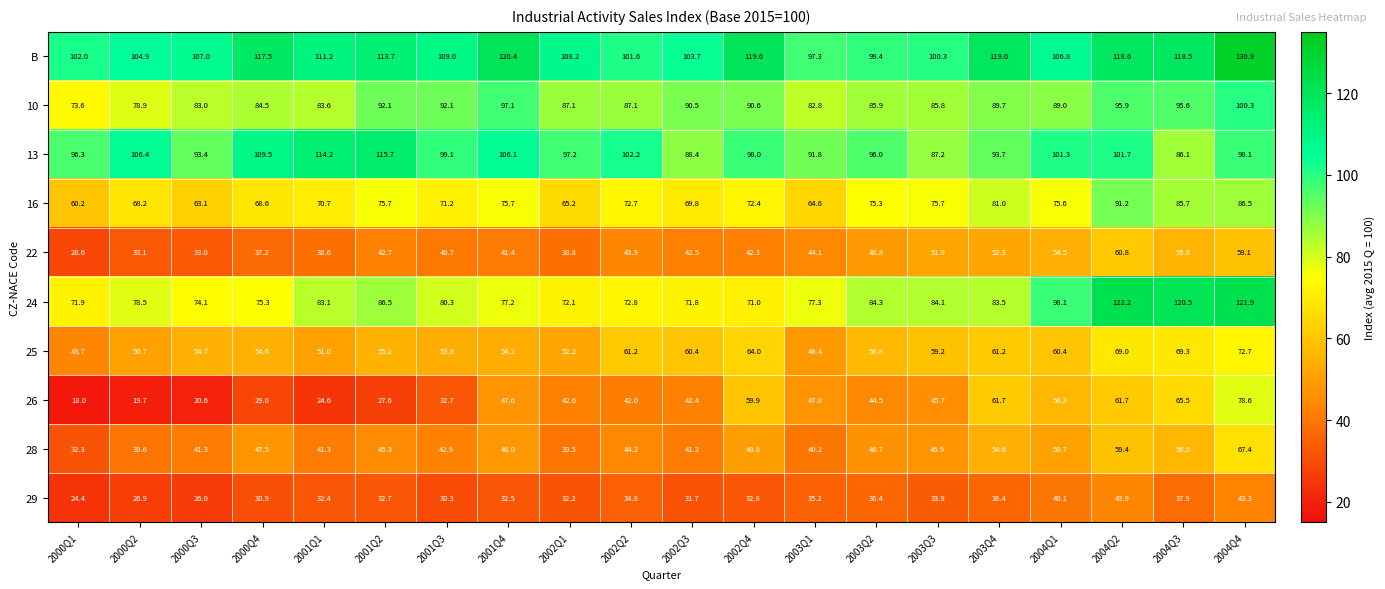

Rank the series by their maximum value, from lowest to highest.

29, 22, 28, 25, 26, 16, 10, 13, 24, B